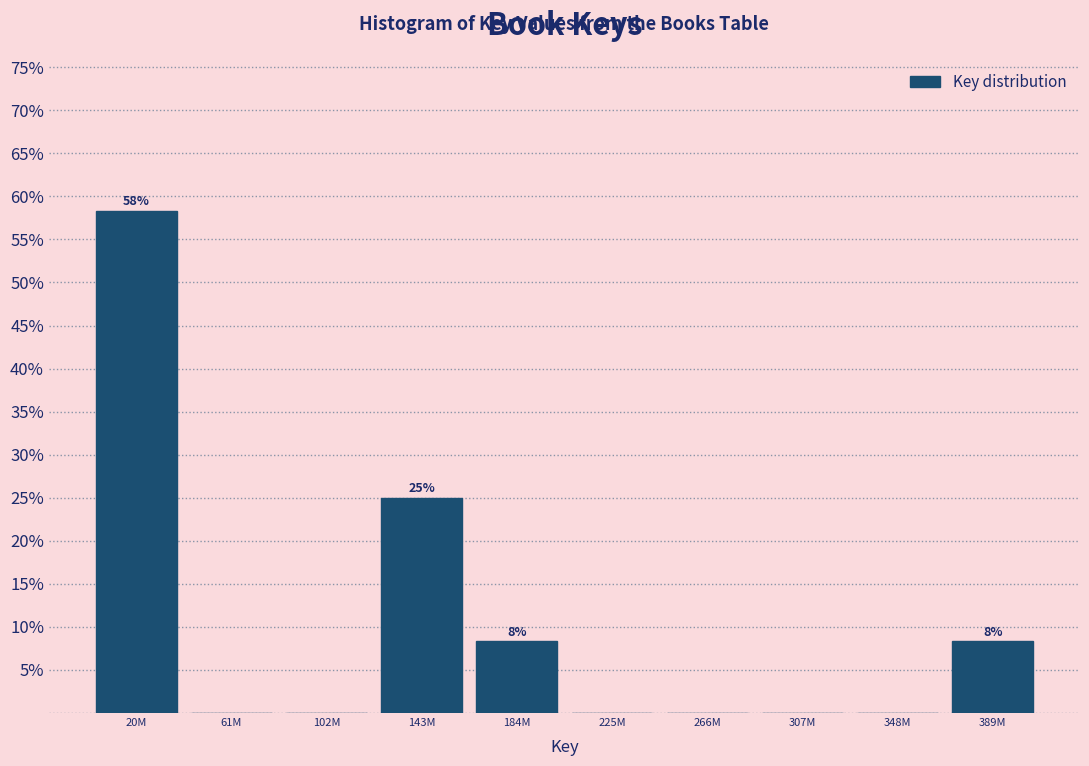

Reading left to right, transcribe all the data shown in this chart.

20M=58.3	61M=0.0	102M=0.0	143M=25.0	184M=8.3	225M=0.0	266M=0.0	307M=0.0	348M=0.0	389M=8.3